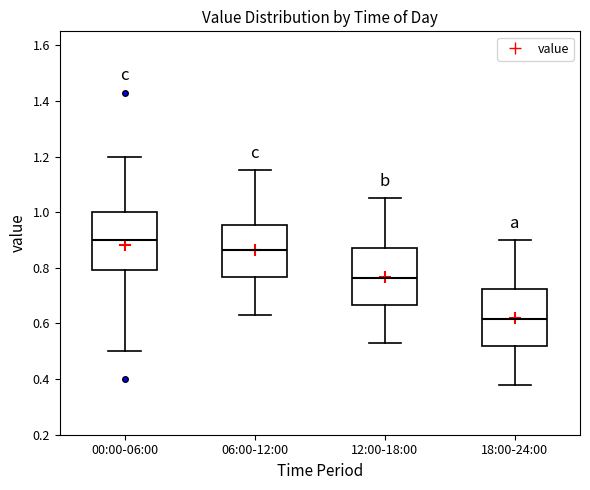

Reading left to right, transcribe this box plot: for each box, give where its median line is, the range the box spans, and where its two whiskers end, as read against the y-axis. The values are not printed on the chart, so give them approximately, as read against the axis.

00:00-06:00: median 0.90, box 0.80 to 1.00, whiskers 0.50 to 1.20
06:00-12:00: median 0.86, box 0.76 to 0.96, whiskers 0.64 to 1.16
12:00-18:00: median 0.76, box 0.66 to 0.88, whiskers 0.54 to 1.06
18:00-24:00: median 0.62, box 0.52 to 0.72, whiskers 0.38 to 0.90